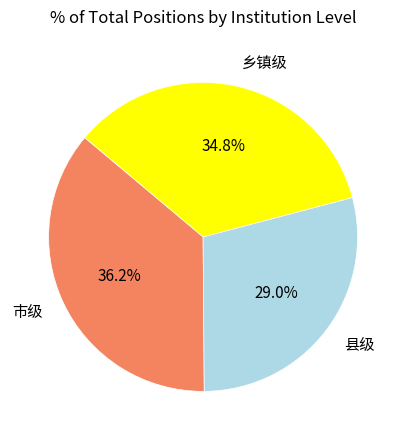

Do 县级 and 市级 together represent more than half of the pie?

Yes